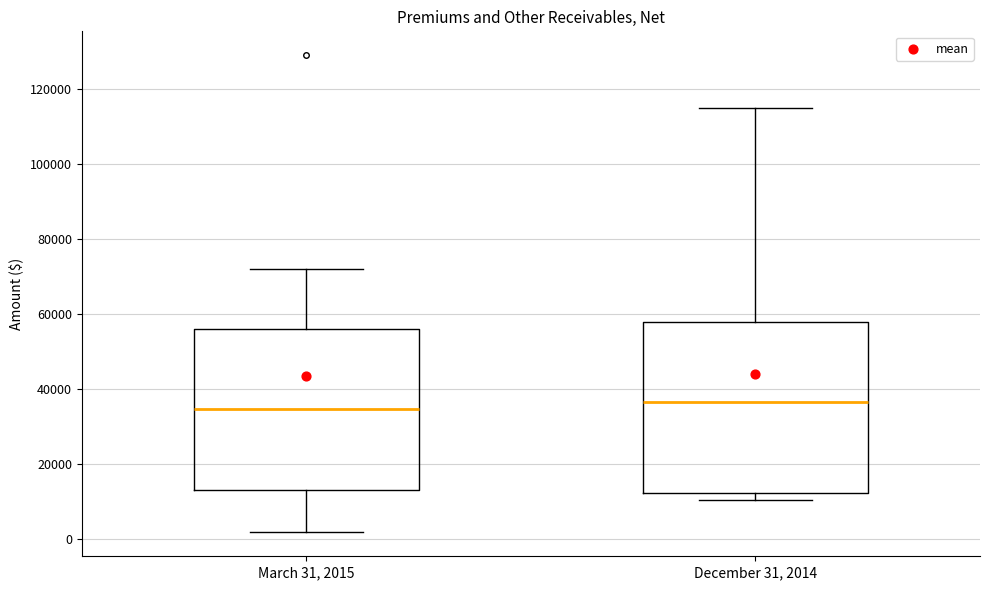

Reading left to right, transcribe this box plot: for each box, give where its median line is, the range the box spans, and where its two whiskers end, as read against the y-axis. The values are not printed on the chart, so give them approximately, as read against the axis.

March 31, 2015: median 34000, box 14000 to 56000, whiskers 2000 to 72000
December 31, 2014: median 36000, box 12000 to 58000, whiskers 10000 to 114000